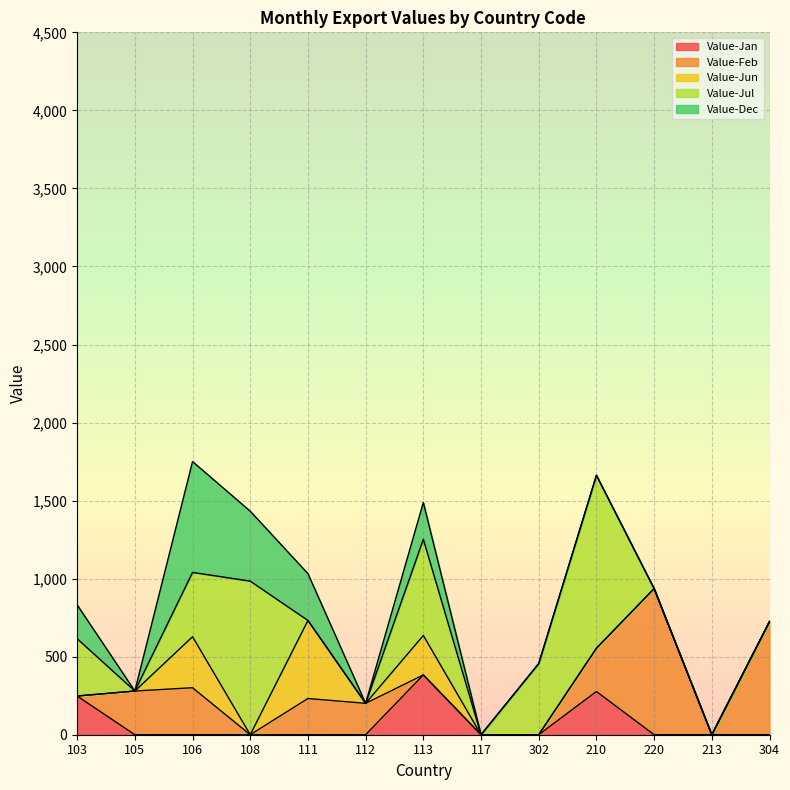

What is the average value of the Value-Dec series?

147